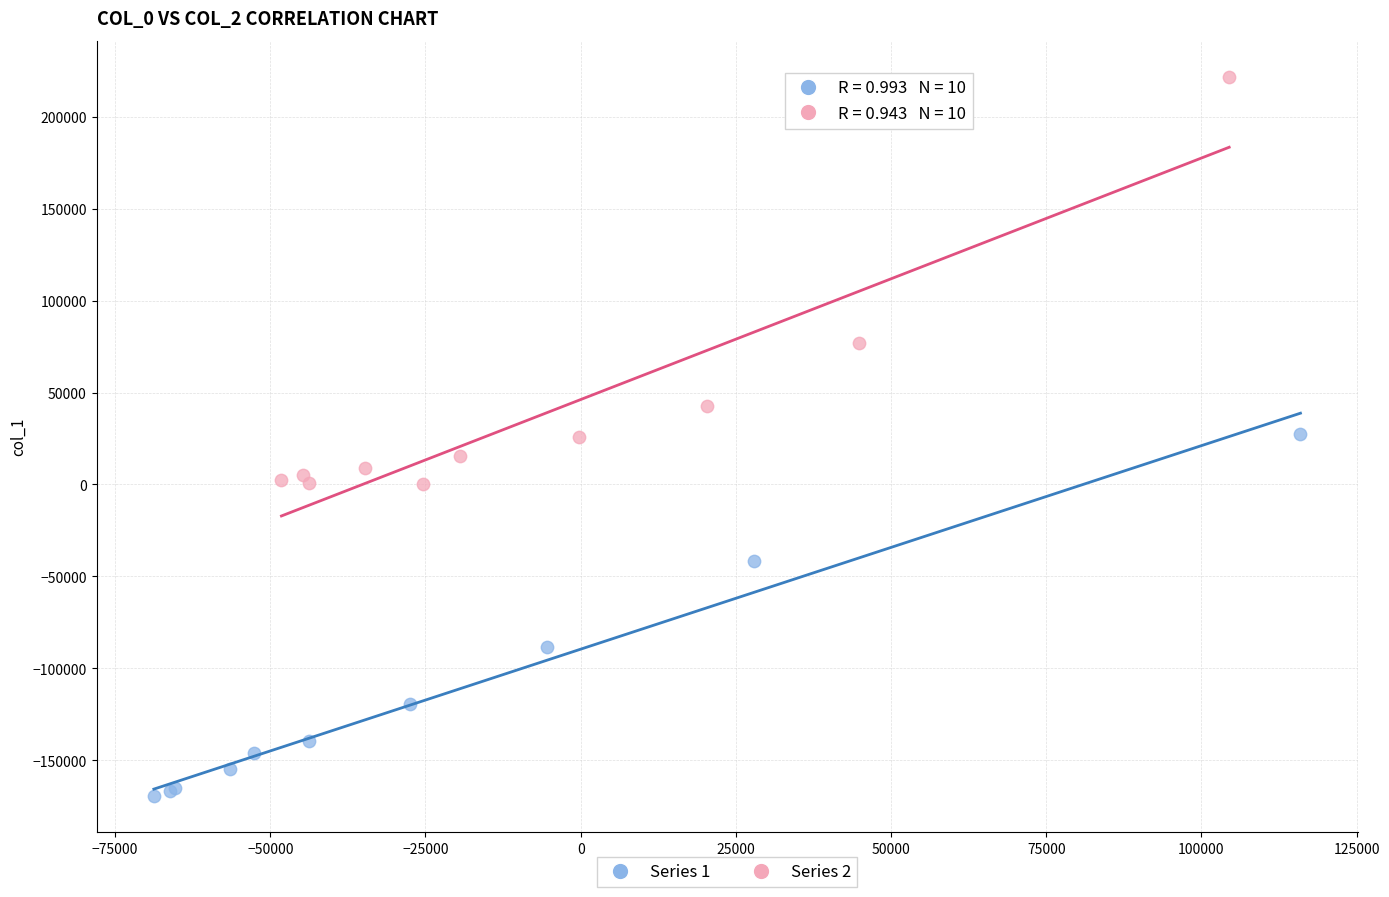

What are all the series names shown in the legend?

Series 1, Series 2